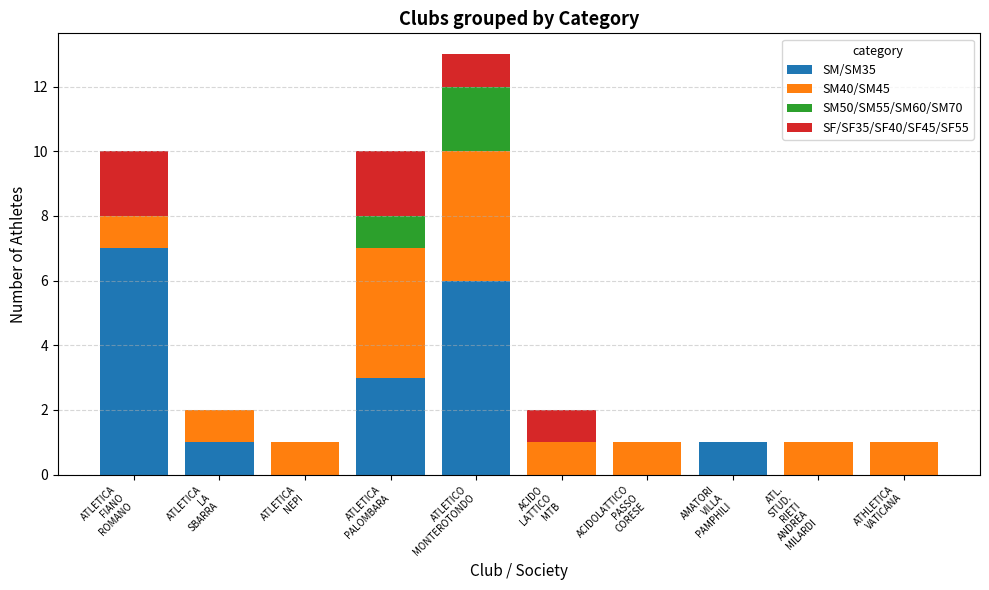

What is the highest value of the SM/SM35 series?

7